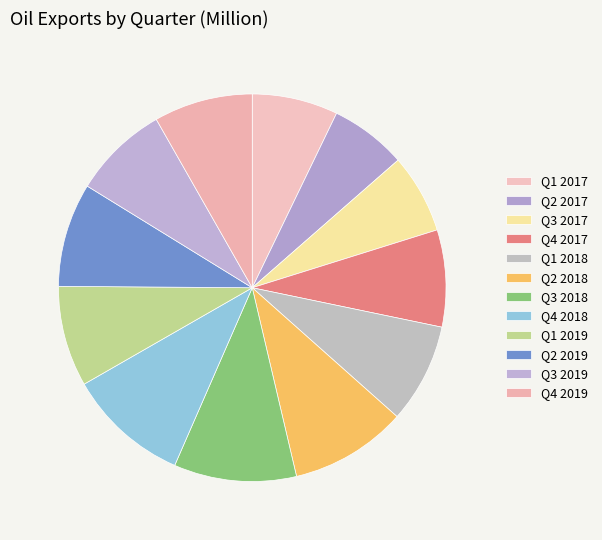

How many slices are in this pie chart?

12